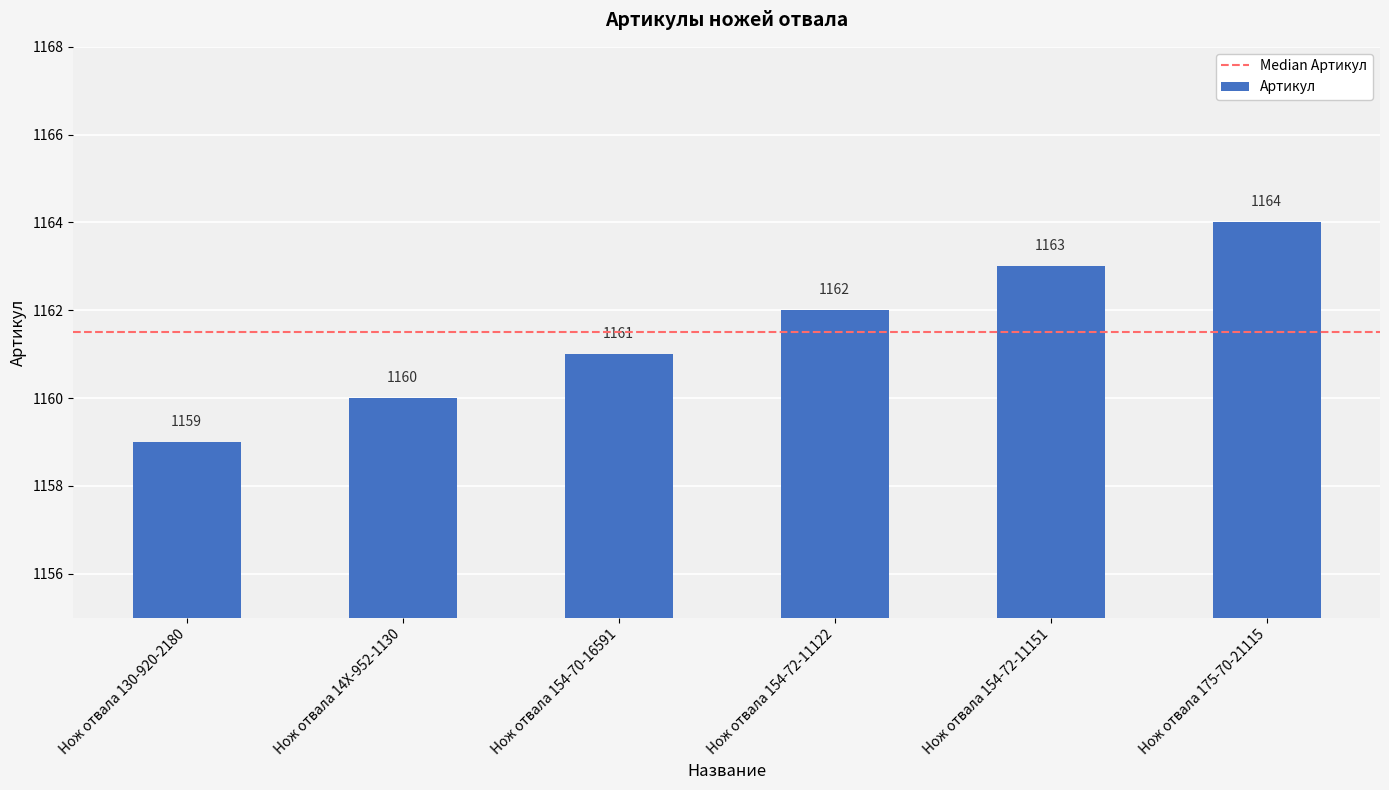

Between Нож отвала 154-72-11151 and Нож отвала 130-920-2180, which is larger?

Нож отвала 154-72-11151